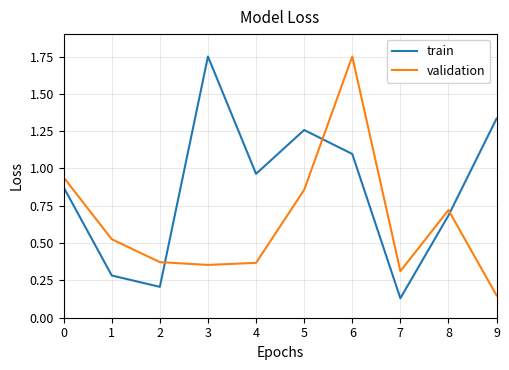

List the series in order of their overall mean, lowest first.

validation, train